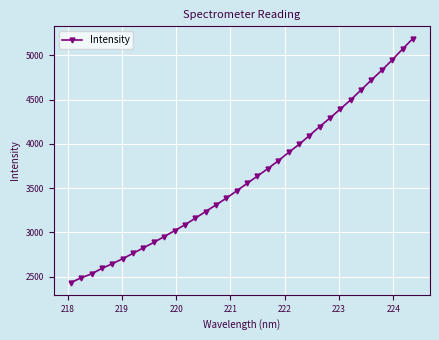

What is the value of the 29th point from the left?

4609.0